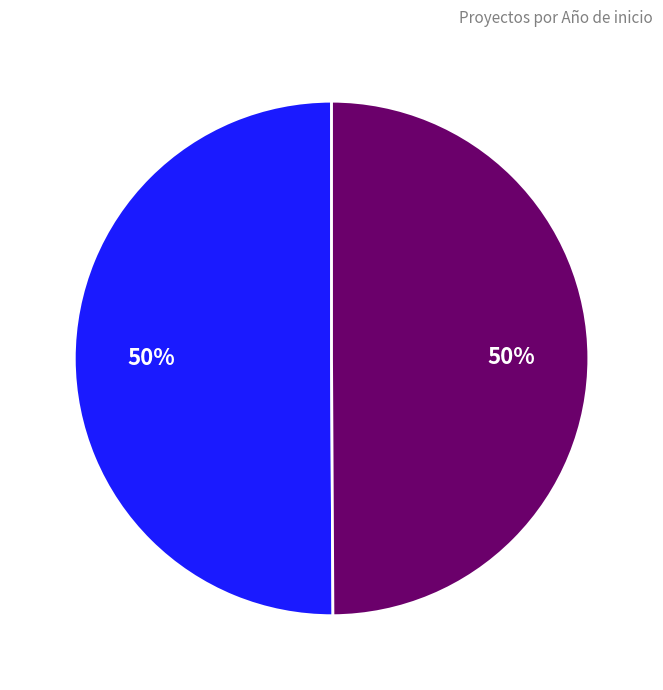

To the nearest percent, what is the average slice percentage?

50%